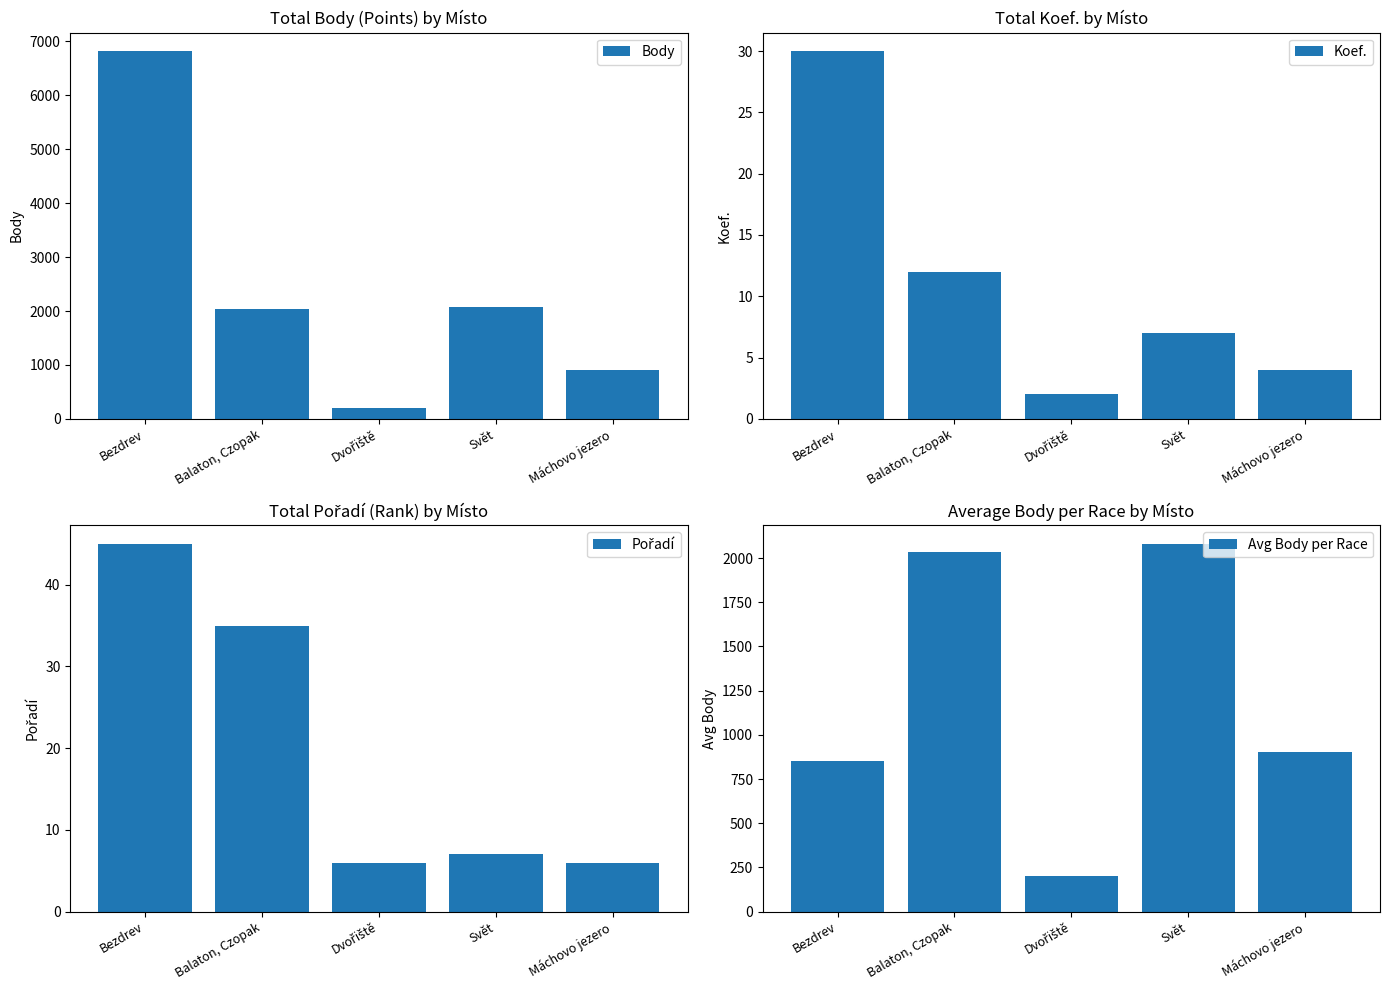

Does the chart contain stacked bars?

No